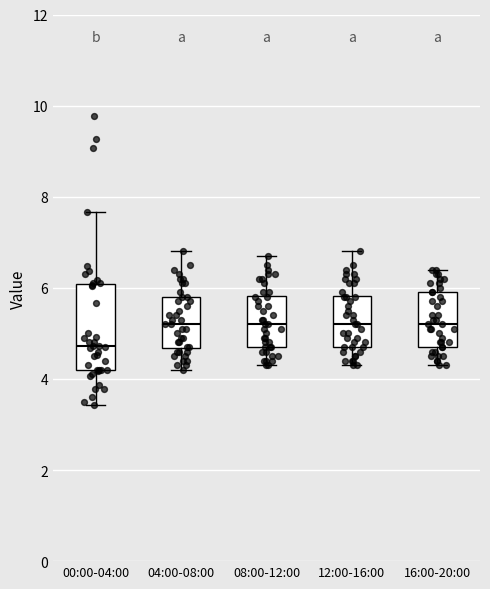

Reading left to right, read every box against the y-axis: the position of its median line, the range the box covers, and the ends of its whiskers. The values are not printed on the chart, so give them approximately, as read against the axis.

00:00-04:00: median 4.8, box 4.2 to 6.0, whiskers 3.4 to 7.6
04:00-08:00: median 5.2, box 4.6 to 5.8, whiskers 4.2 to 6.8
08:00-12:00: median 5.2, box 4.8 to 5.8, whiskers 4.4 to 6.8
12:00-16:00: median 5.2, box 4.8 to 5.8, whiskers 4.4 to 6.8
16:00-20:00: median 5.2, box 4.8 to 6.0, whiskers 4.4 to 6.4